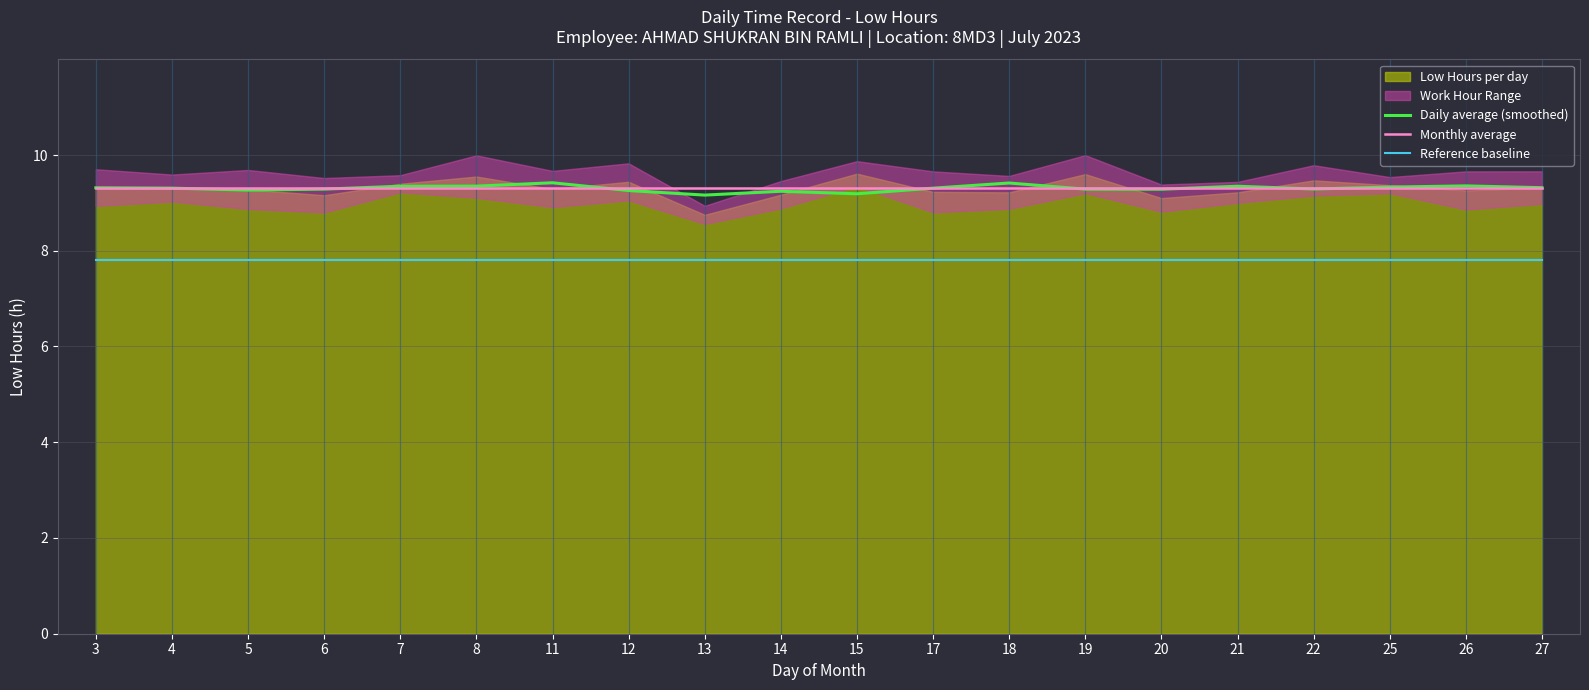

What is the lowest value of the Reference baseline series?

7.8